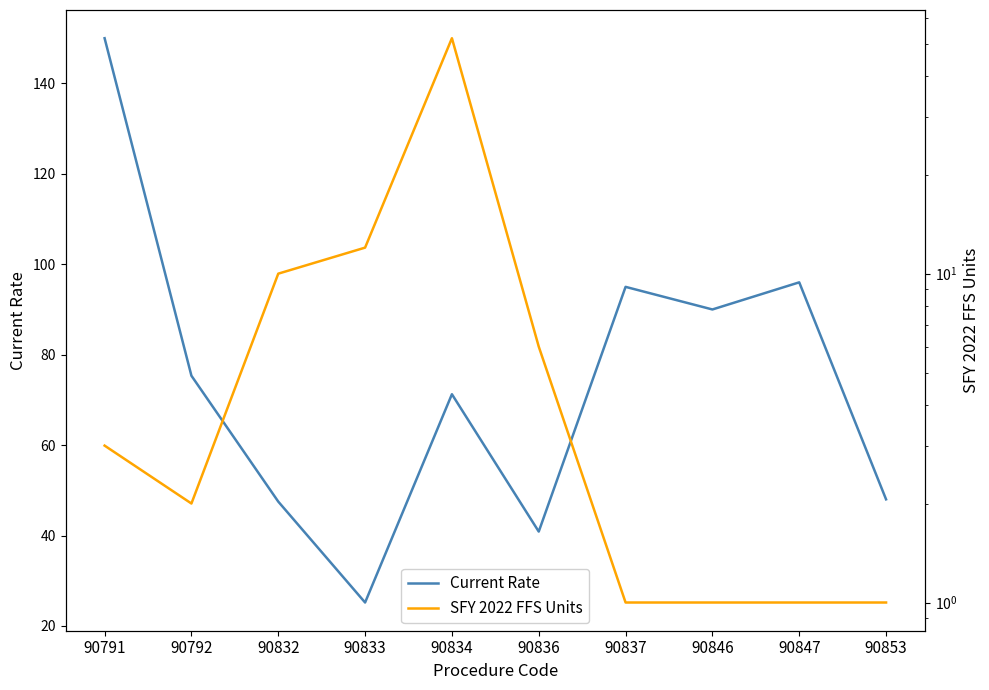

True or false: SFY 2022 FFS Units and Current Rate intersect in this chart.

False